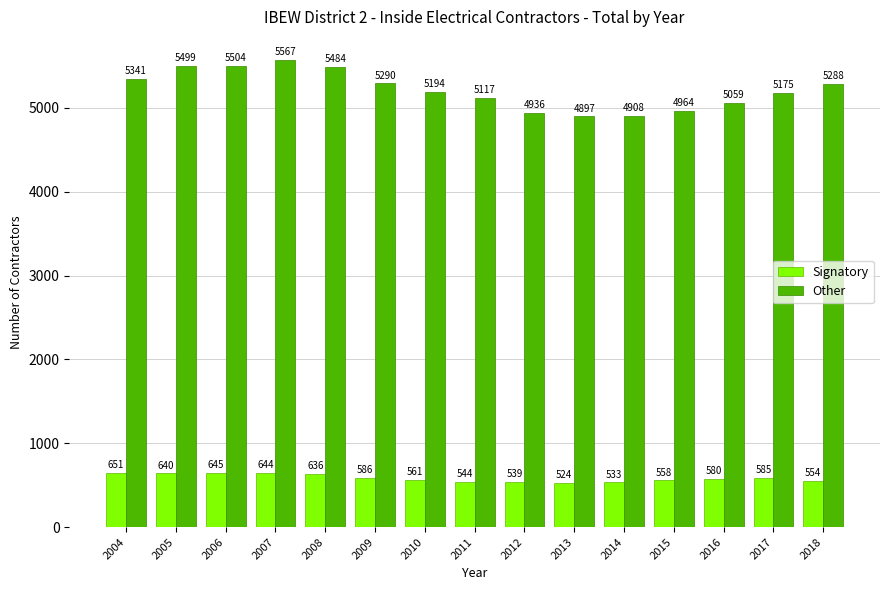

What is the average value of the Other series?

5215